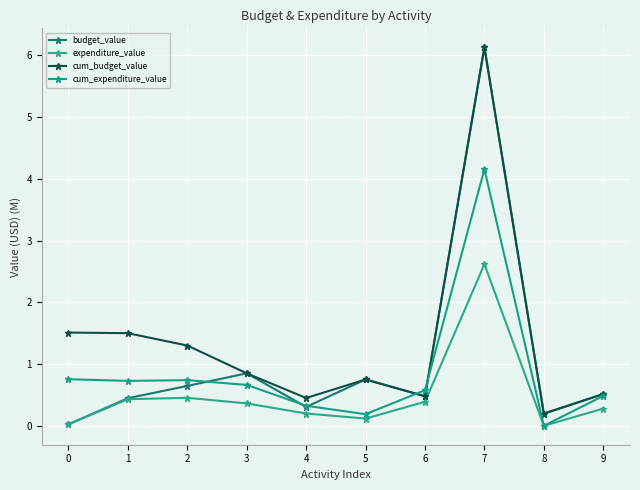

Does the chart have visible grid lines?

Yes